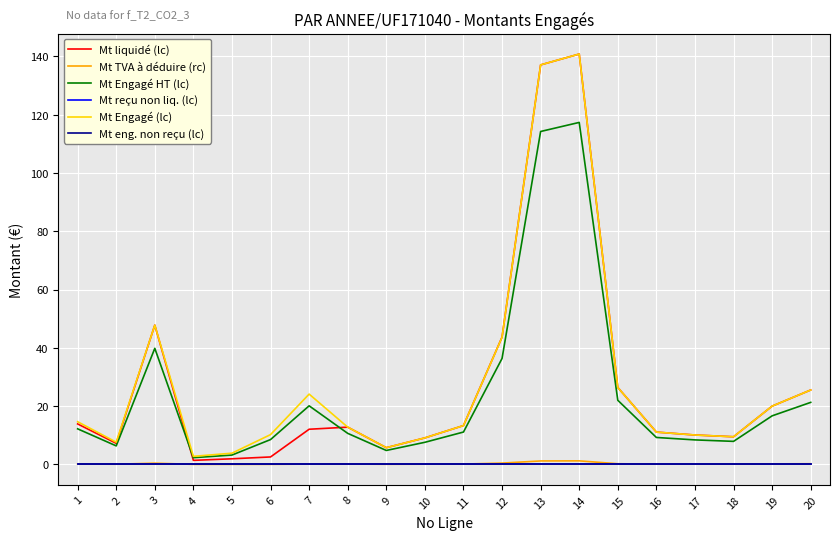

True or false: Mt Engagé (lc) and Mt TVA à déduire (rc) cross at least once.

False